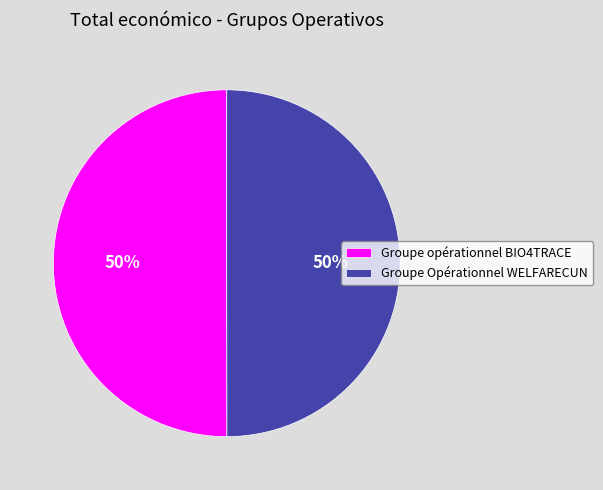

How many slices are in this pie chart?

2